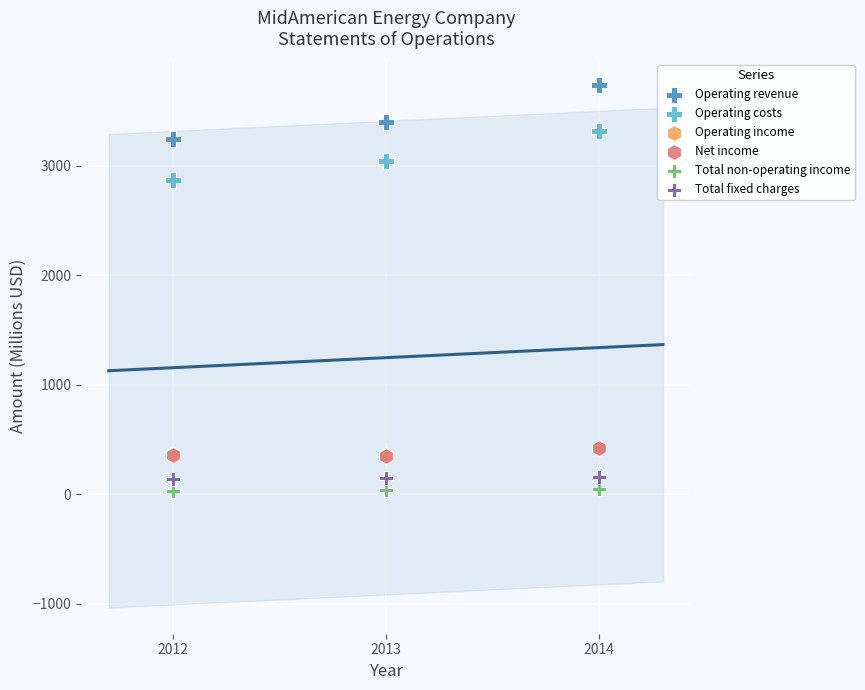

Which series reaches the maximum Y coordinate?

Operating revenue